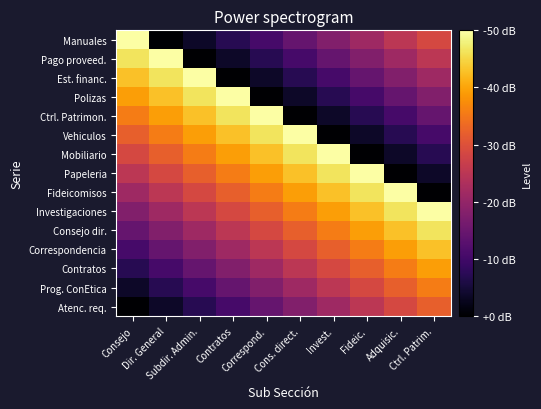

Count the number of categories in the chart.

10